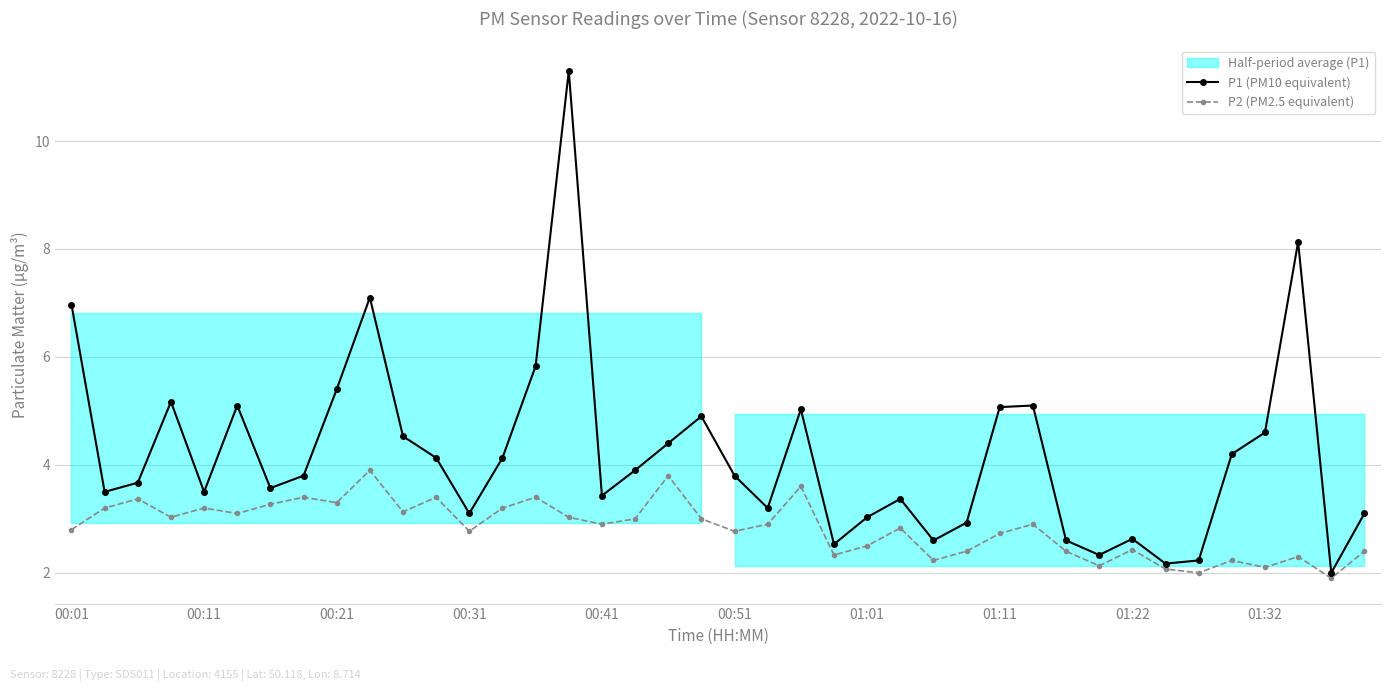

What is the difference between the P1 (PM10 equivalent) values at 10 and 33?

2.4